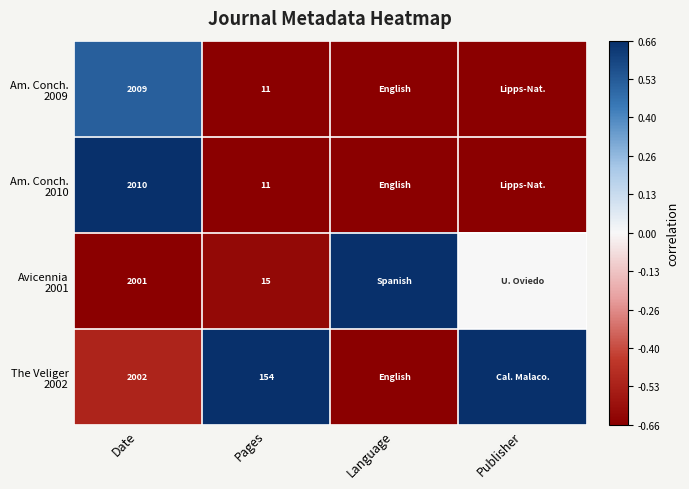

What is the total value across all series at Pages?

191